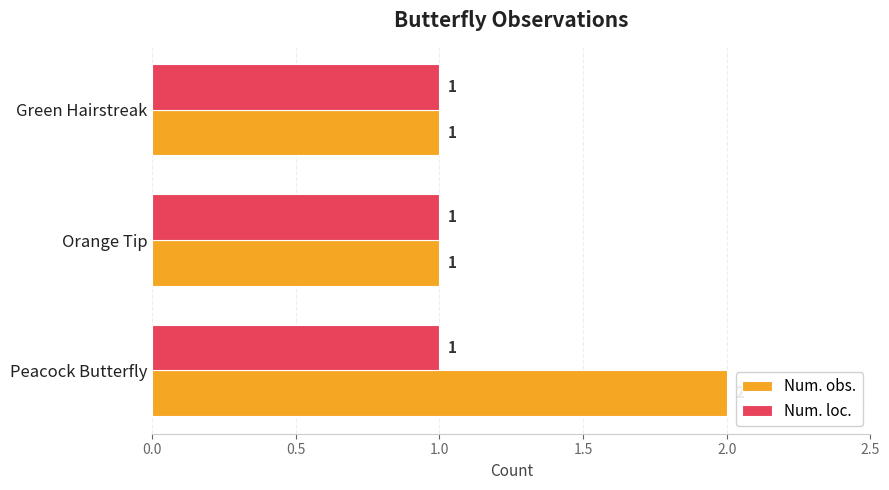

Is it true that Num. loc. equals 1 at Peacock Butterfly?

True